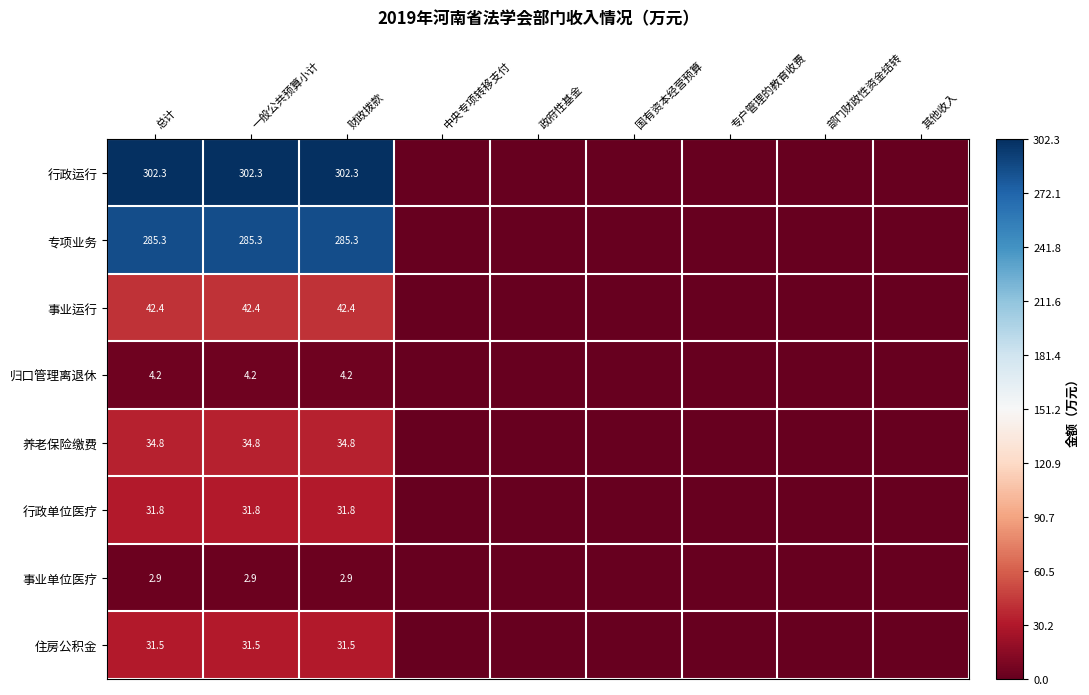

The value of 行政单位医疗 at 一般公共预算小计 is 9.9. True or false?

False